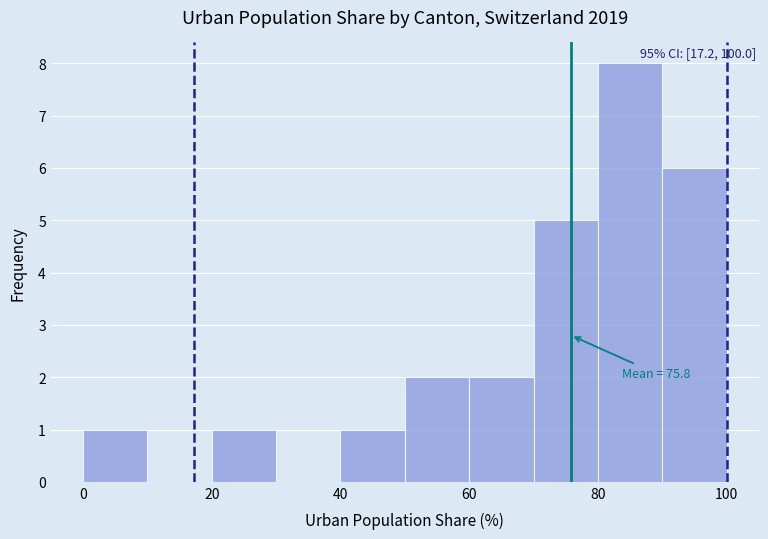

Over which range of the x-axis is the bar tallest?

80 to 90